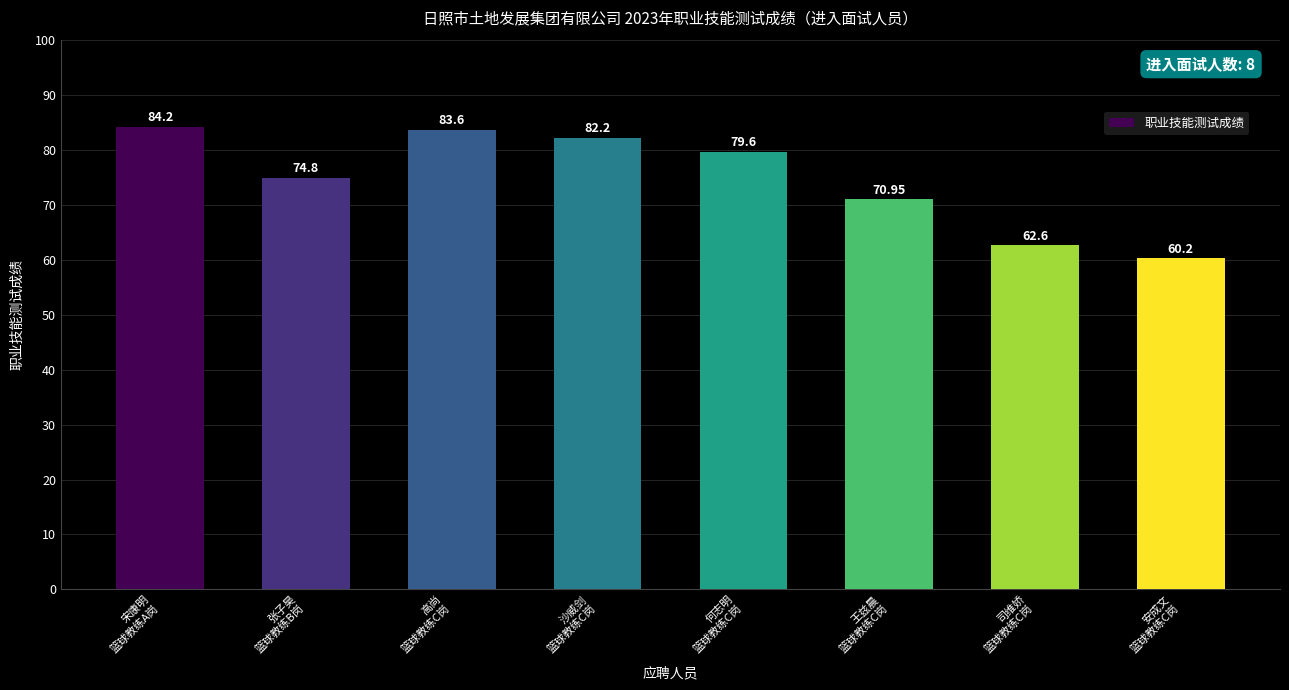

How many values exceed 79?

4